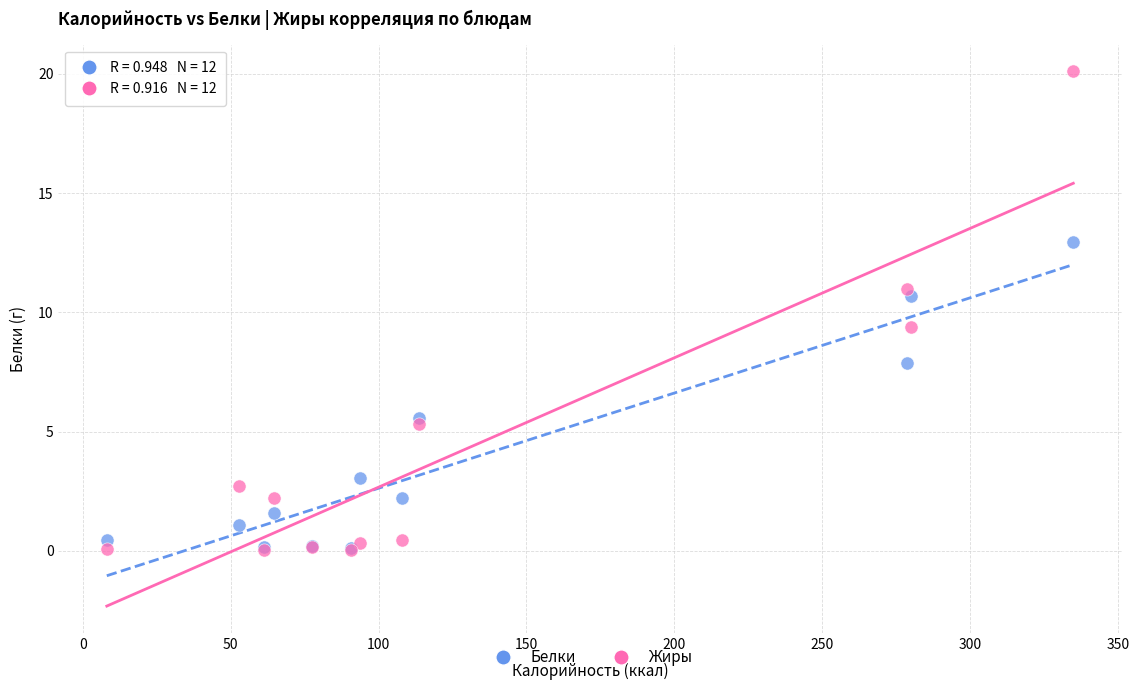

What are all the series names shown in the legend?

Белки, Жиры